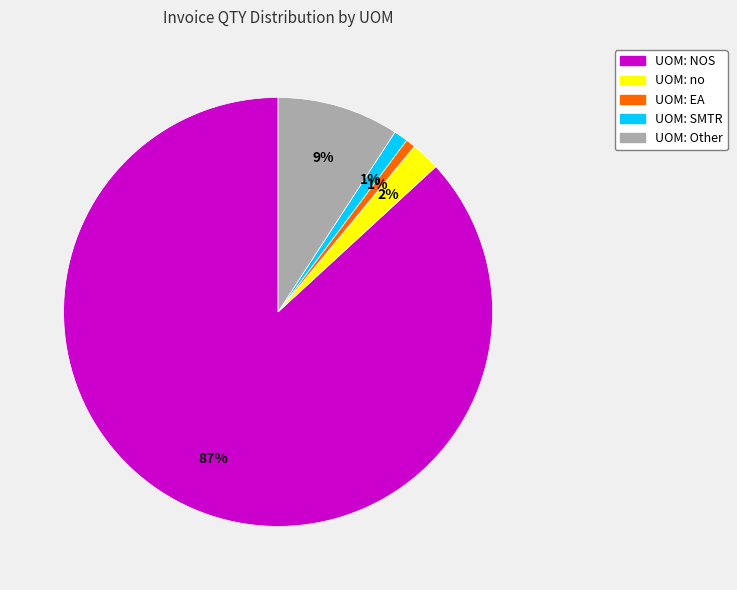

Does any single category account for the majority?

Yes